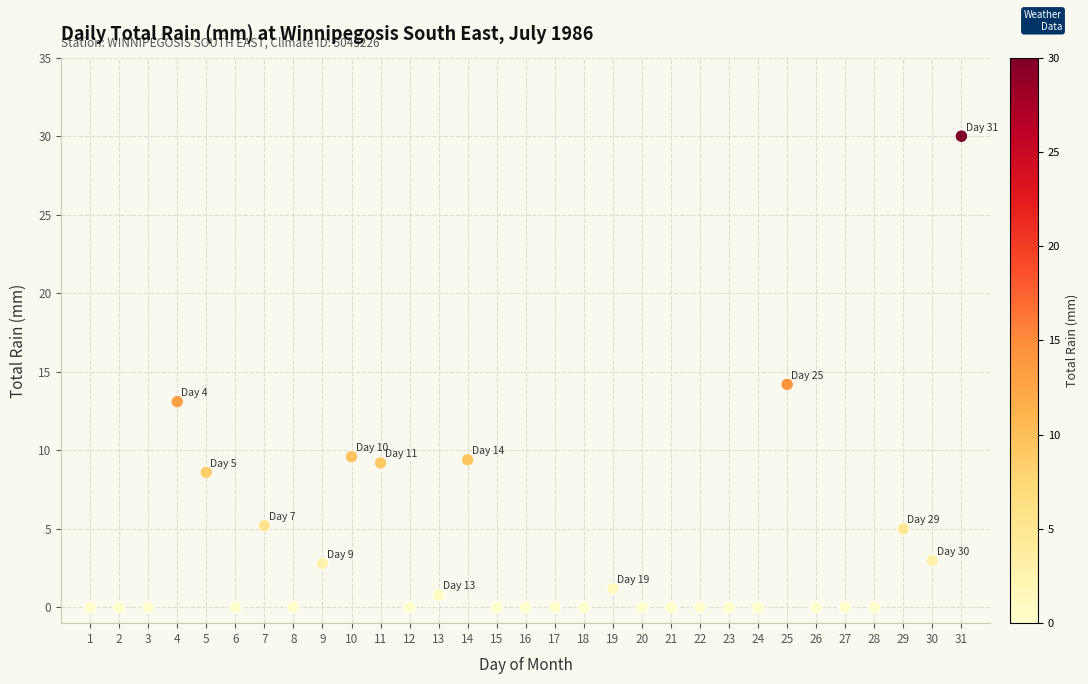

What Y value in the scatter plot is closest to 15?

14.2